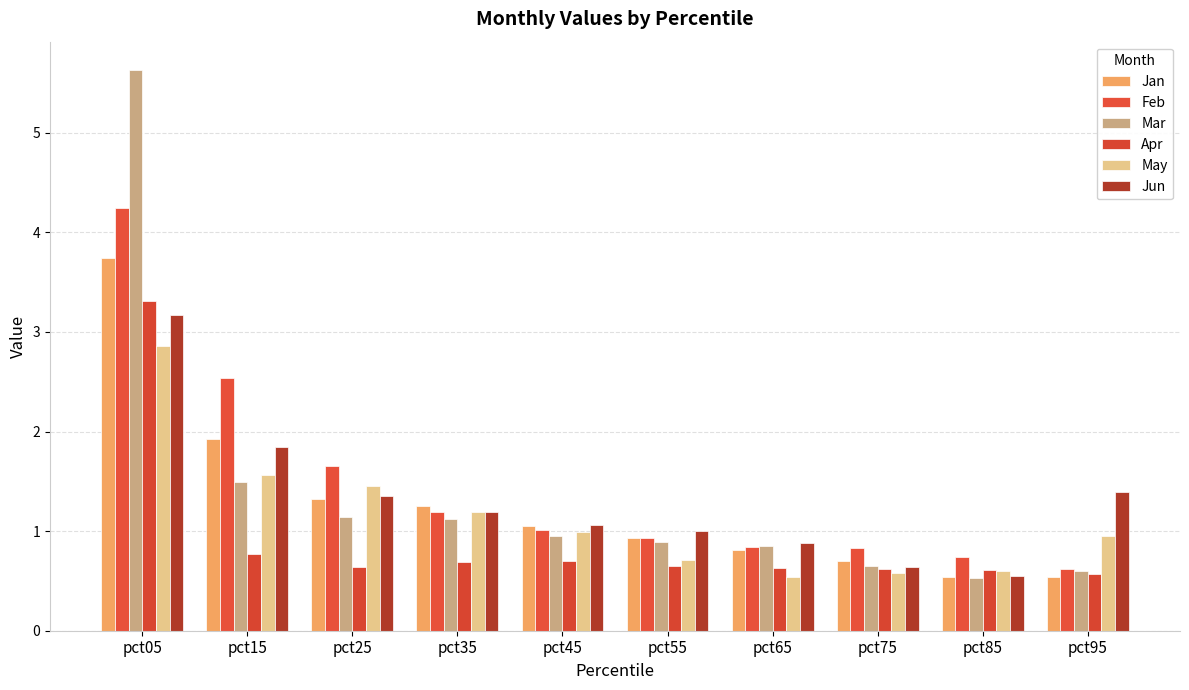

What is the total value across all series at pct25?

7.6